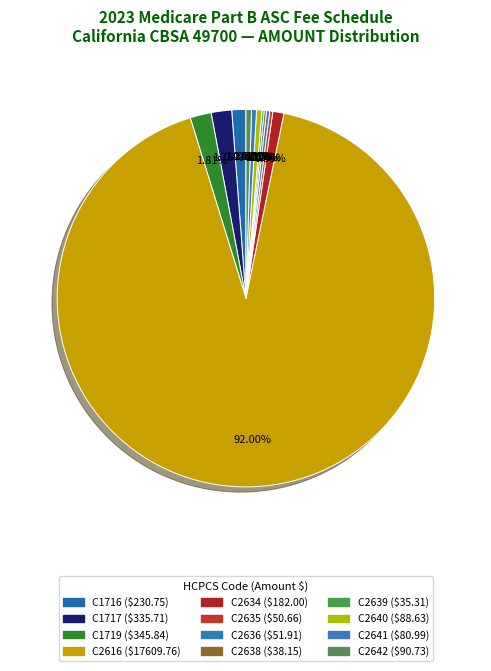

Is it true that C2641 is 1% of the pie?

False